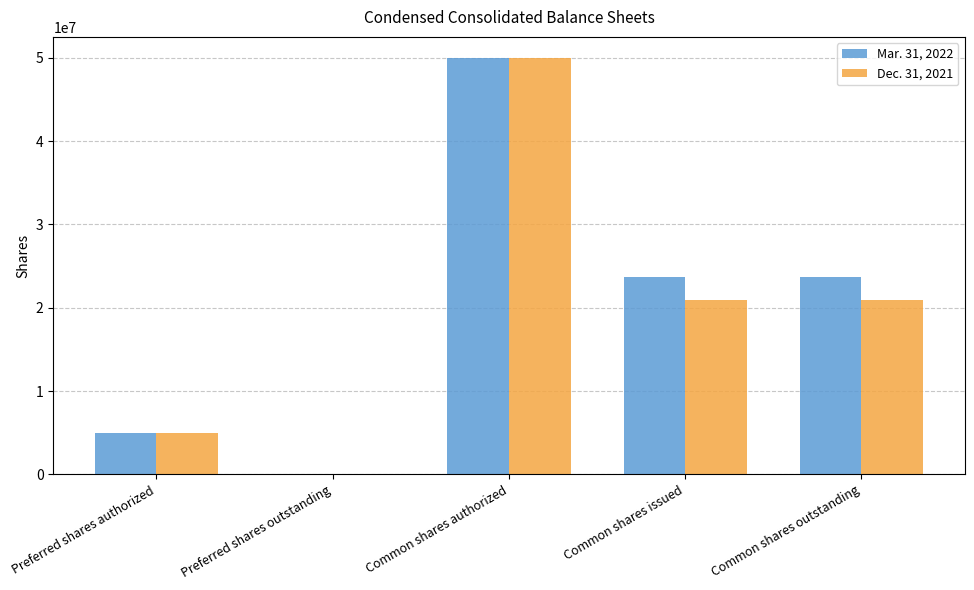

What is the average value of the Dec. 31, 2021 series?

19378685